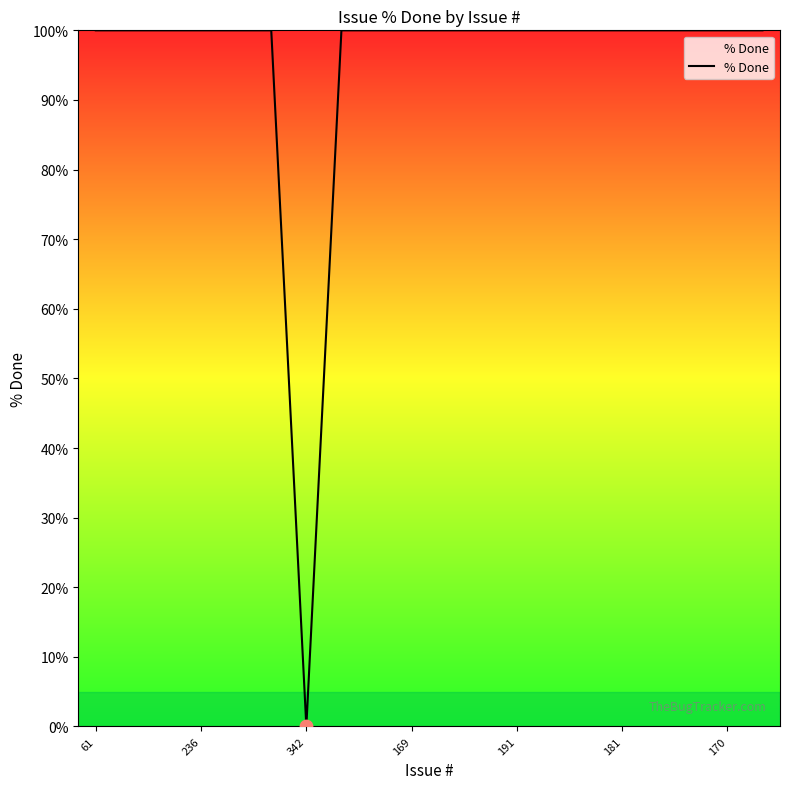

What is the difference between the maximum and minimum values?

100